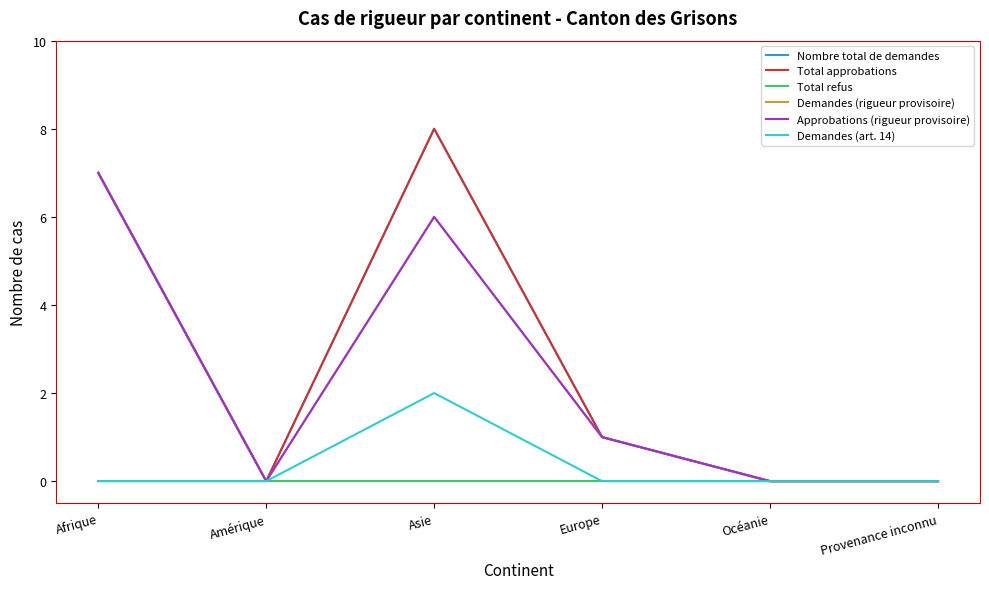

At which category does Demandes (art. 14) reach its first local peak?

Asie